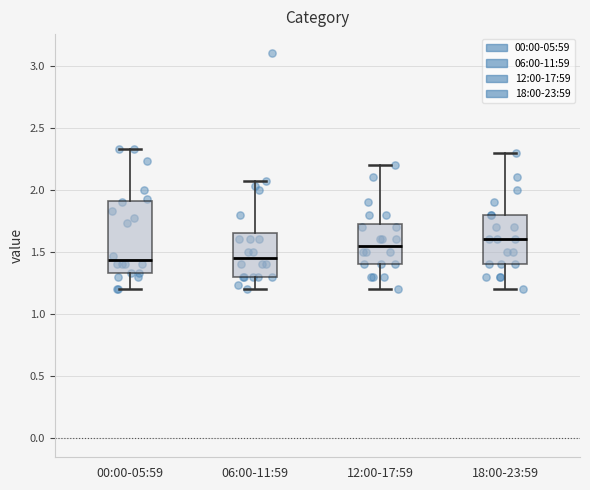

Reading left to right, transcribe this box plot: for each box, give where its median line is, the range the box spans, and where its two whiskers end, as read against the y-axis. The values are not printed on the chart, so give them approximately, as read against the axis.

00:00-05:59: median 1.45, box 1.35 to 1.90, whiskers 1.20 to 2.35
06:00-11:59: median 1.45, box 1.30 to 1.65, whiskers 1.20 to 2.05
12:00-17:59: median 1.55, box 1.40 to 1.75, whiskers 1.20 to 2.20
18:00-23:59: median 1.60, box 1.40 to 1.80, whiskers 1.20 to 2.30